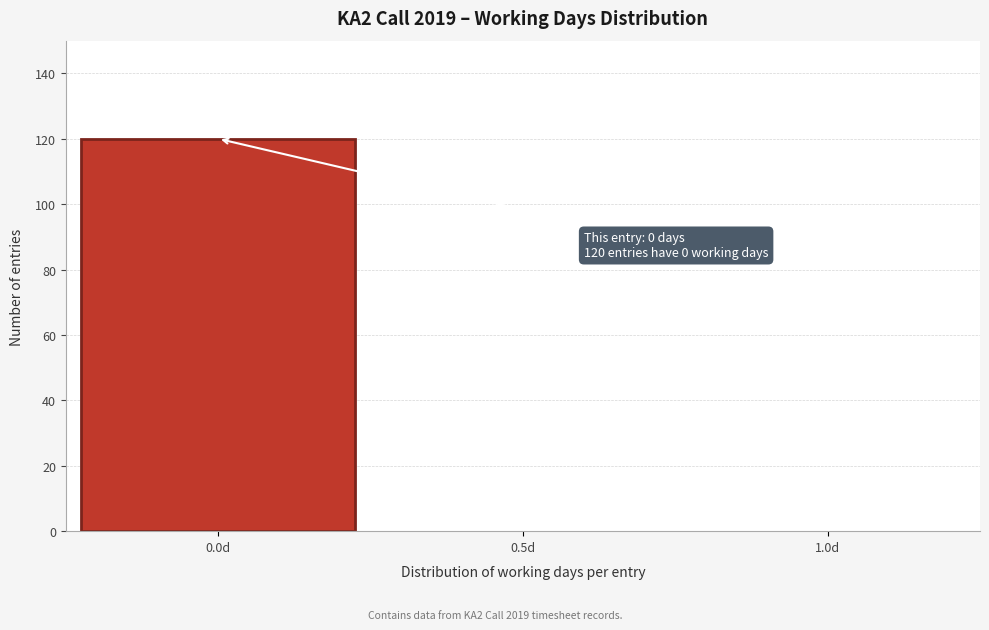

Over which range of the x-axis is the bar tallest?

-0.25 to 0.25